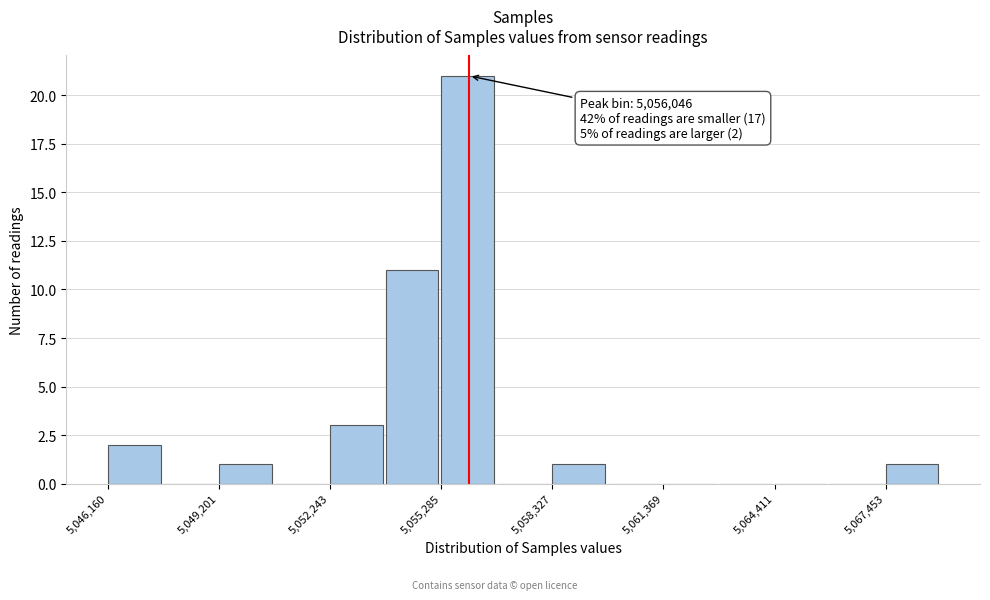

Read against the x-axis, roughly where is the centre of the tallest bar?

5056000